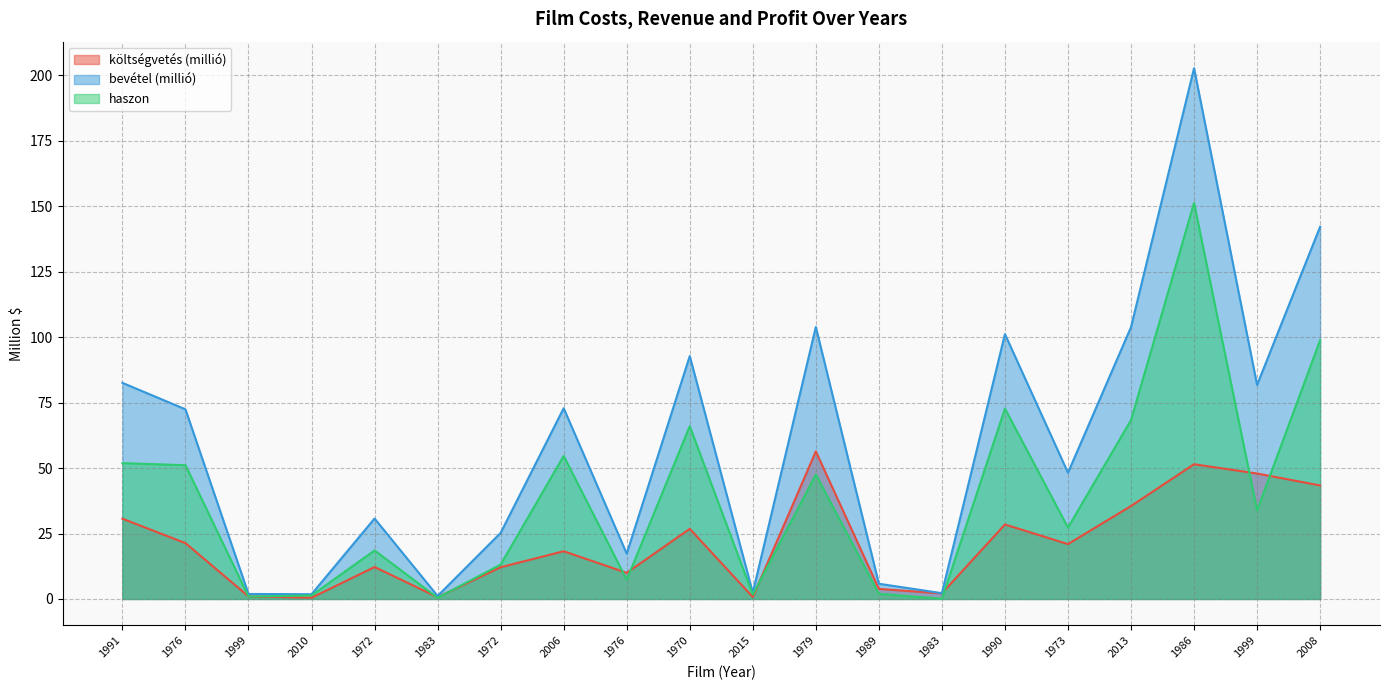

What is the total value across all series at 1990?

202.3